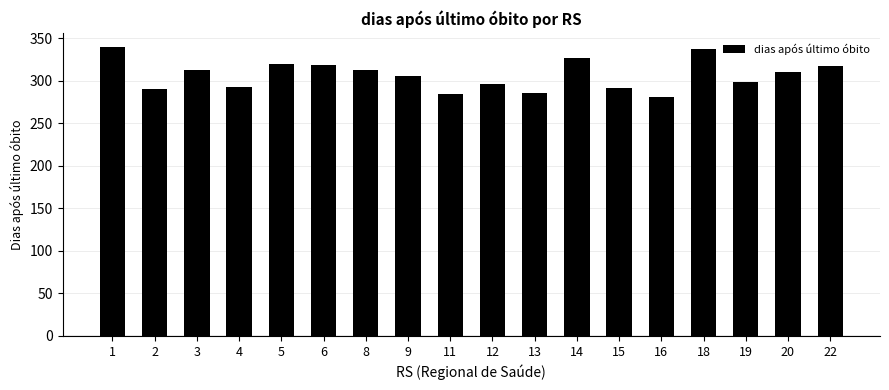

What is the difference between the values at 3 and 16?

32